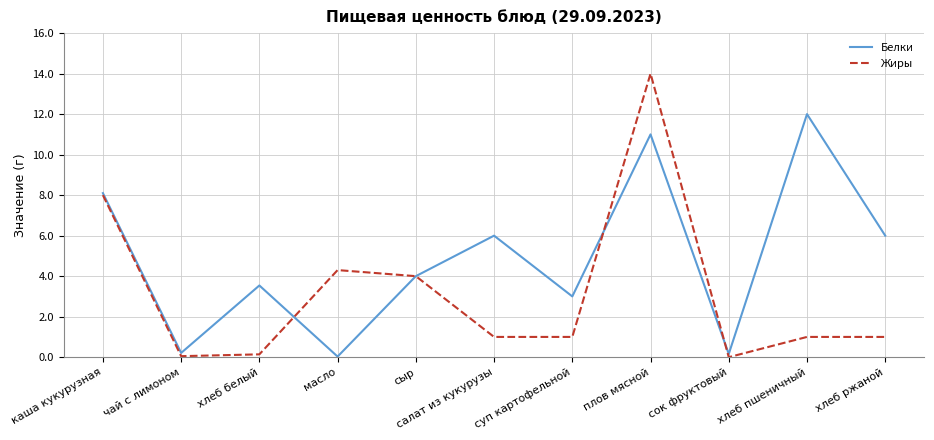

Read the Белки value at салат из кукурузы.

6.0